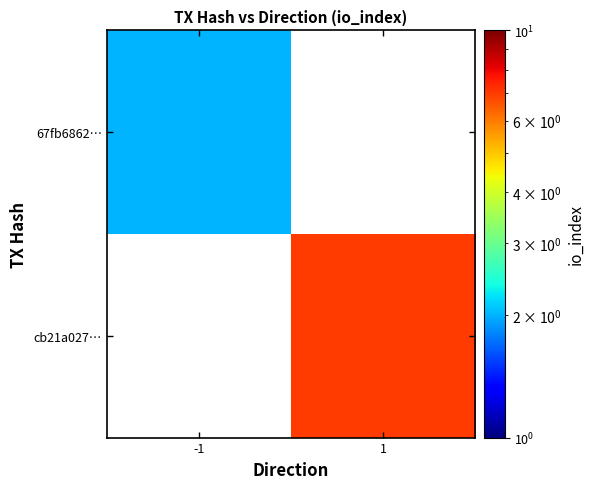

Reading left to right, what are all the values shown in this chart?

67fb6862…: -1=2	1=0
cb21a027…: -1=0	1=7